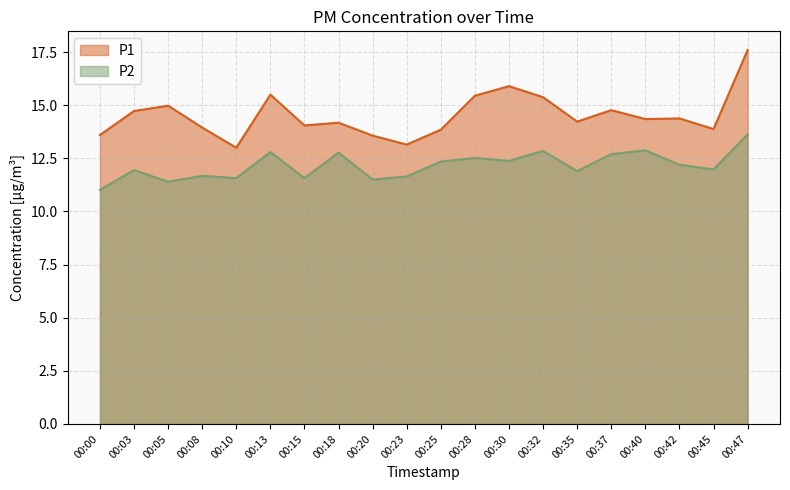

The P2 series shows 11.9 at 00:35. True or false?

True